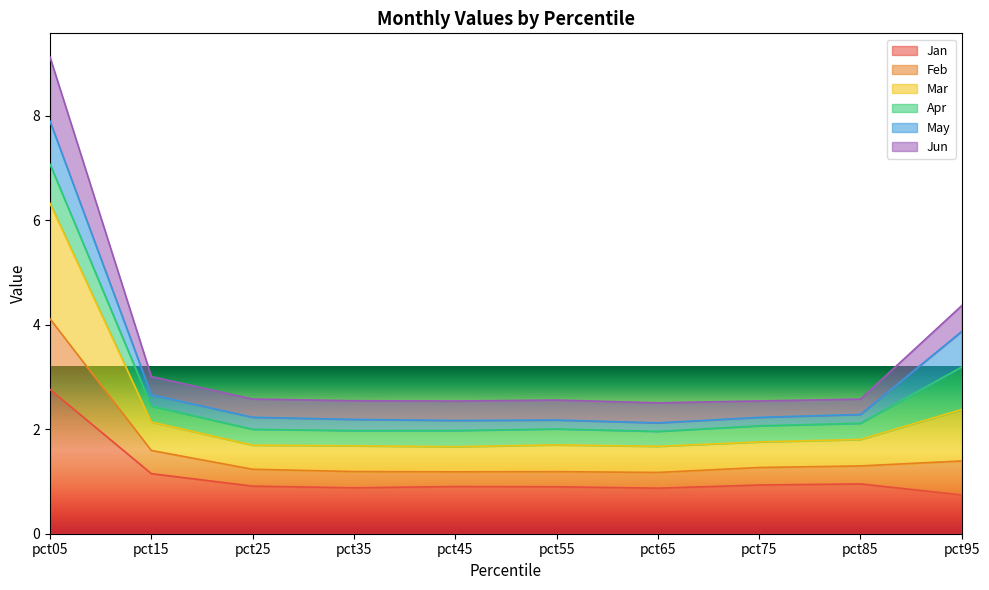

At which category is the sum across all series the highest?

pct05